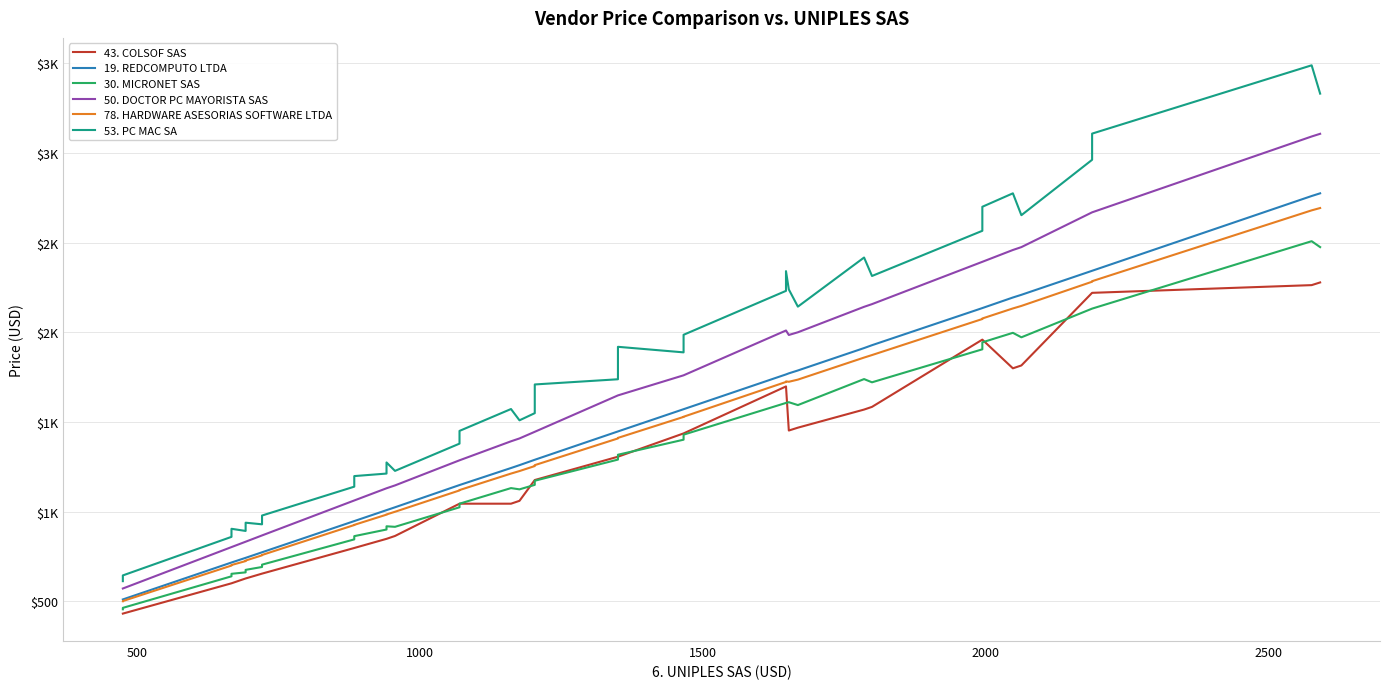

How many values in the 43. COLSOF SAS series exceed 1176?

19